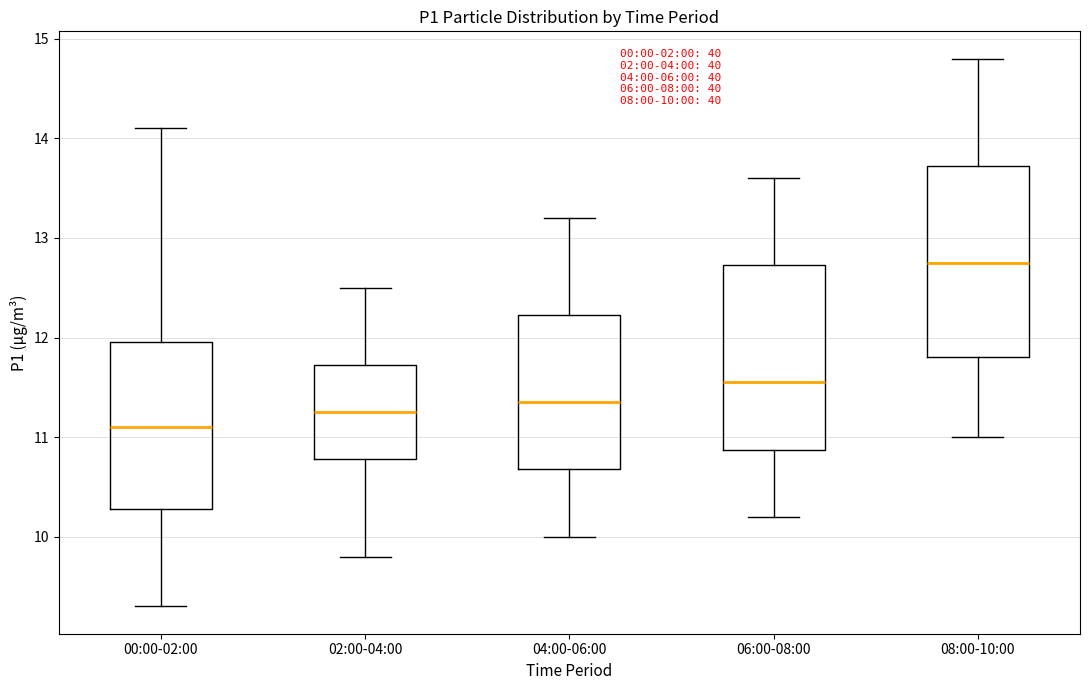

Which box's median line is the lowest?

00:00-02:00